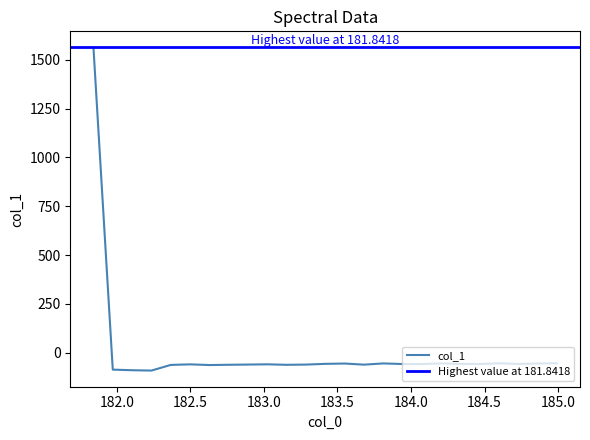

Which category has the lowest value across all series?

182.2359681898